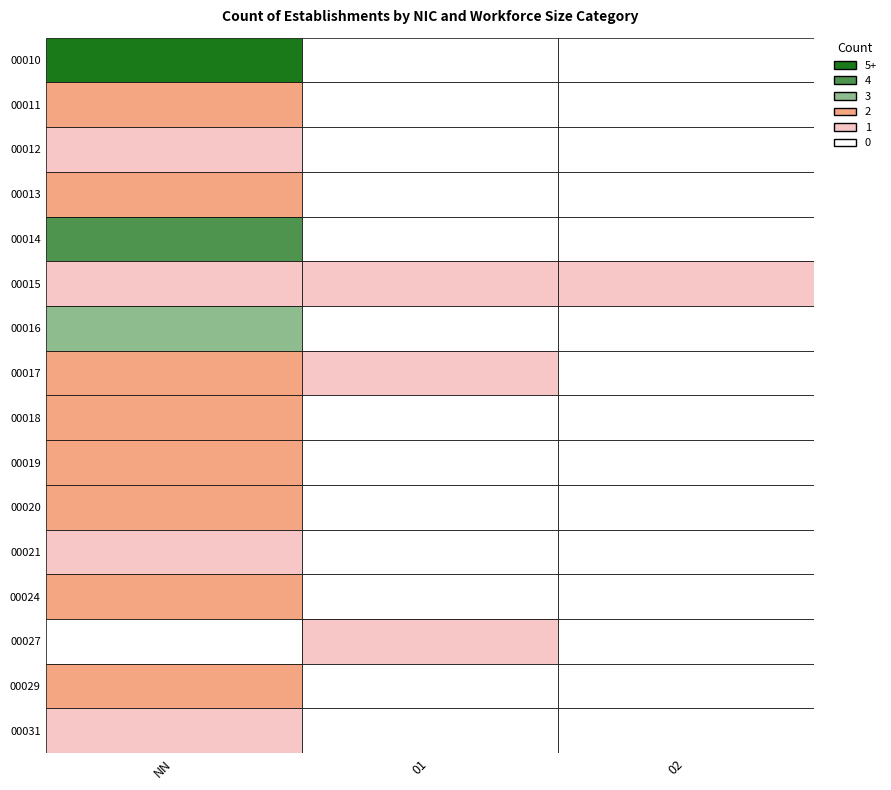

What is the spread (max minus min) of values at 02?

1